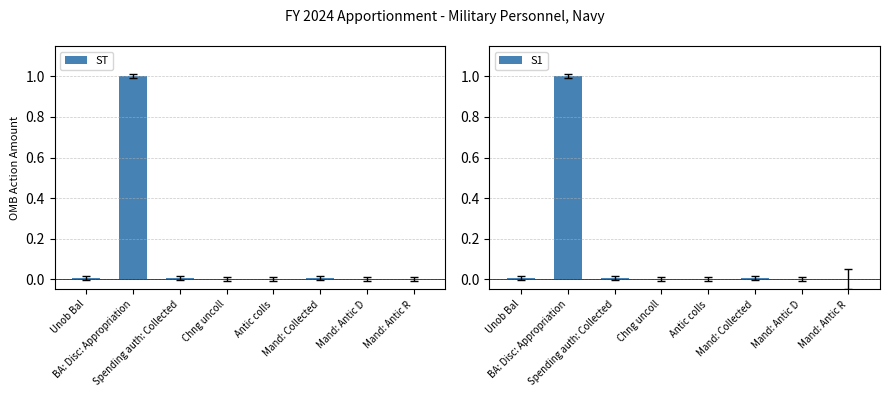

Reading left to right, transcribe all the data shown in this chart.

ST: 0.0	1.0	0.0	0.0	0.0	0.0	0.0	0.0
S1: 0.0	1.0	0.0	0.0	0.0	0.0	0.0	0.0